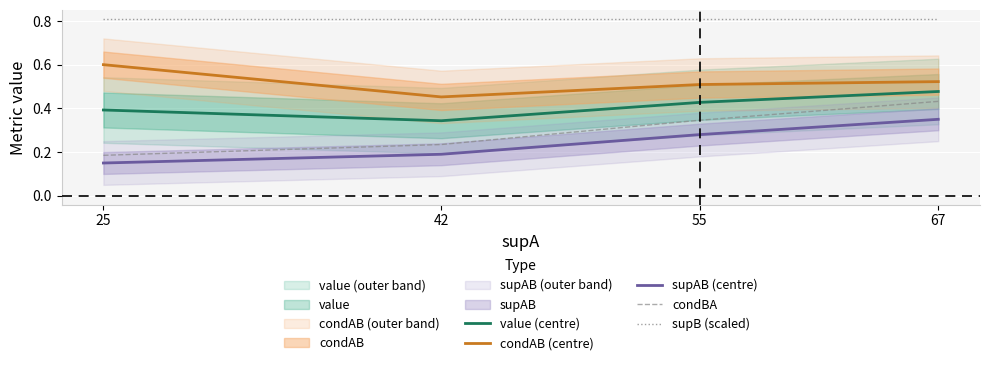

What is the average value of the supAB (centre) series?

0.2